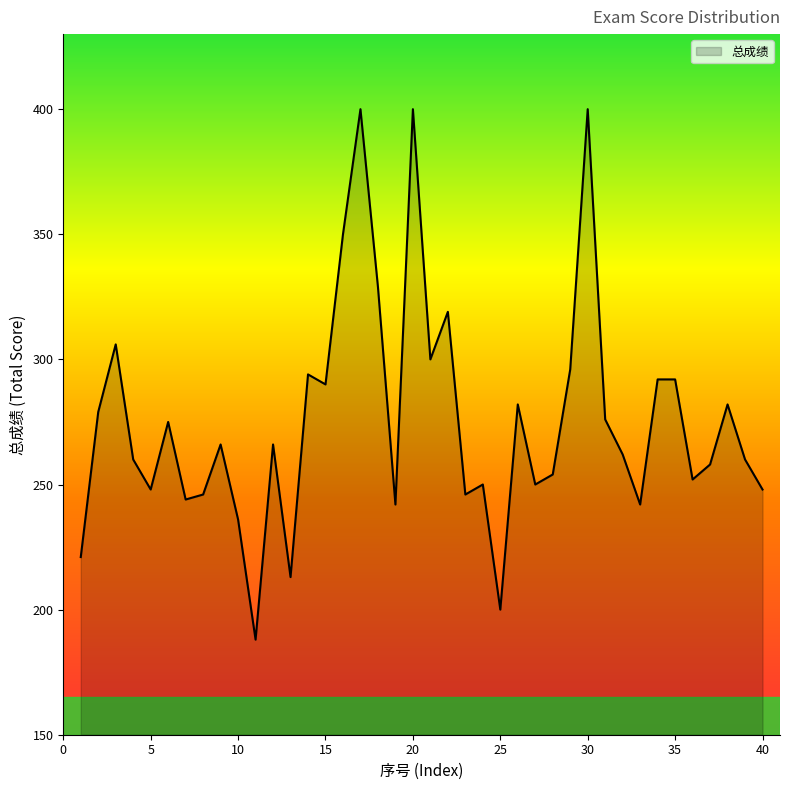

What is the greatest value displayed?

400